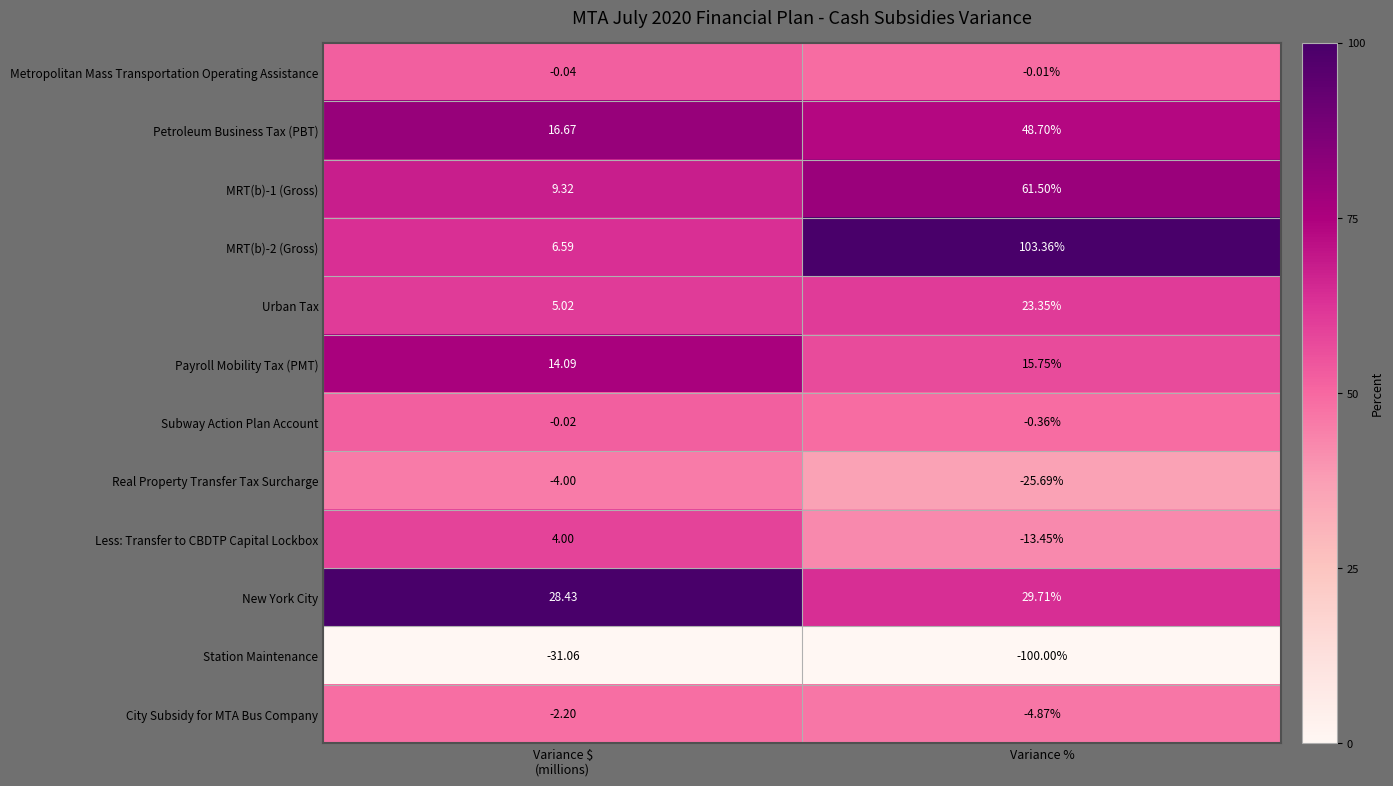

What is the total value across all series at Variance $
(millions)?

46.8